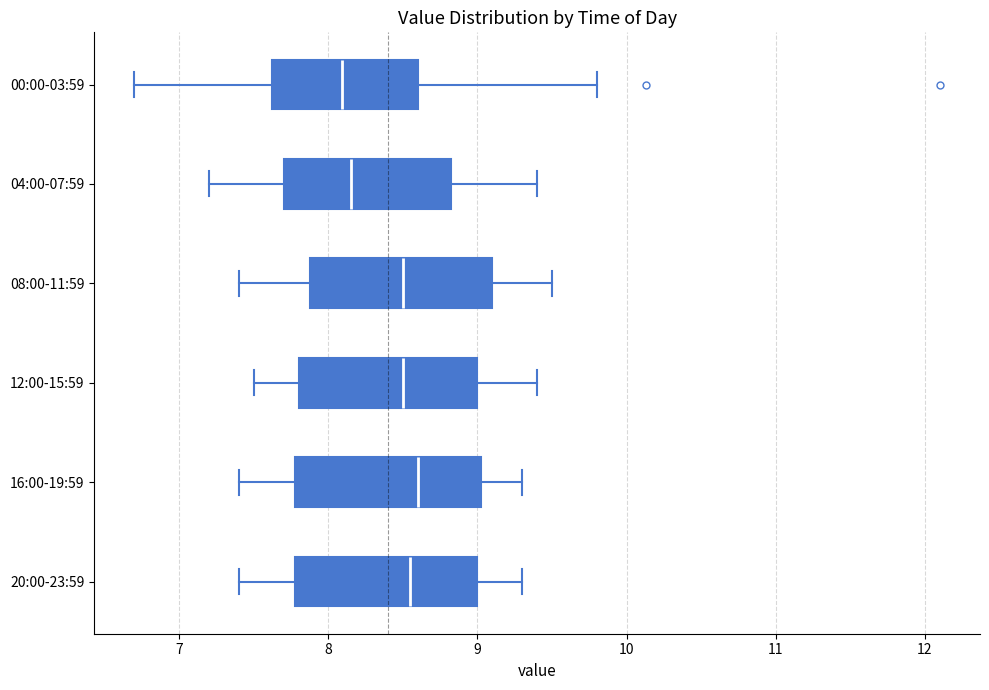

Reading bottom to top, transcribe this box plot: for each box, give where its median line is, the range the box spans, and where its two whiskers end, as read against the x-axis. The values are not printed on the chart, so give them approximately, as read against the axis.

20:00-23:59: median 8.6, box 7.8 to 9.0, whiskers 7.4 to 9.3
16:00-19:59: median 8.6, box 7.8 to 9.0, whiskers 7.4 to 9.3
12:00-15:59: median 8.5, box 7.8 to 9.0, whiskers 7.5 to 9.4
08:00-11:59: median 8.5, box 7.9 to 9.1, whiskers 7.4 to 9.5
04:00-07:59: median 8.2, box 7.7 to 8.8, whiskers 7.2 to 9.4
00:00-03:59: median 8.1, box 7.6 to 8.6, whiskers 6.7 to 9.8